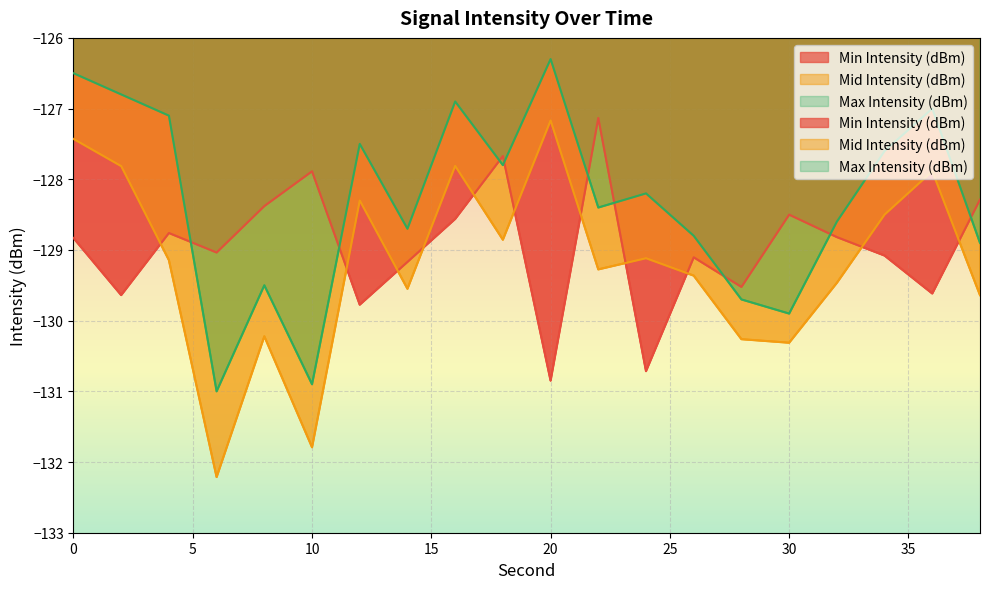

What is the value of the Mid Intensity (dBm) point at the 20th from the left?

-129.6